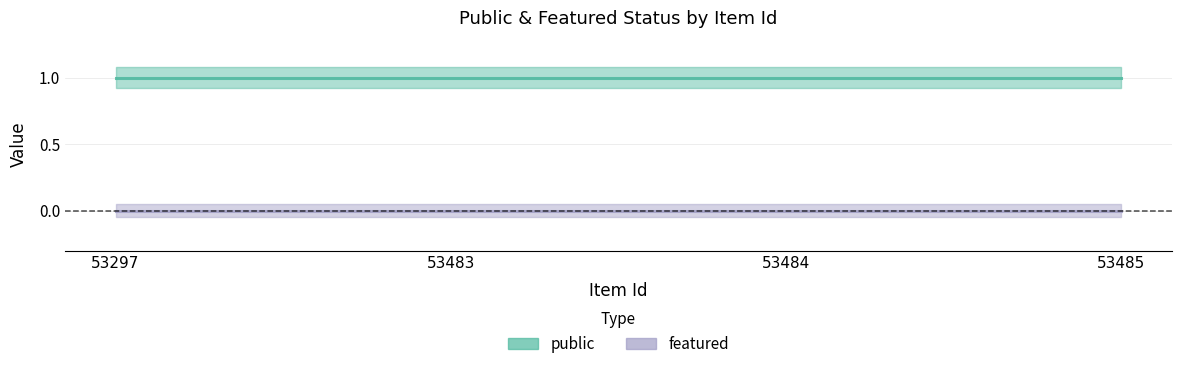

True or false: featured and public intersect in this chart.

False